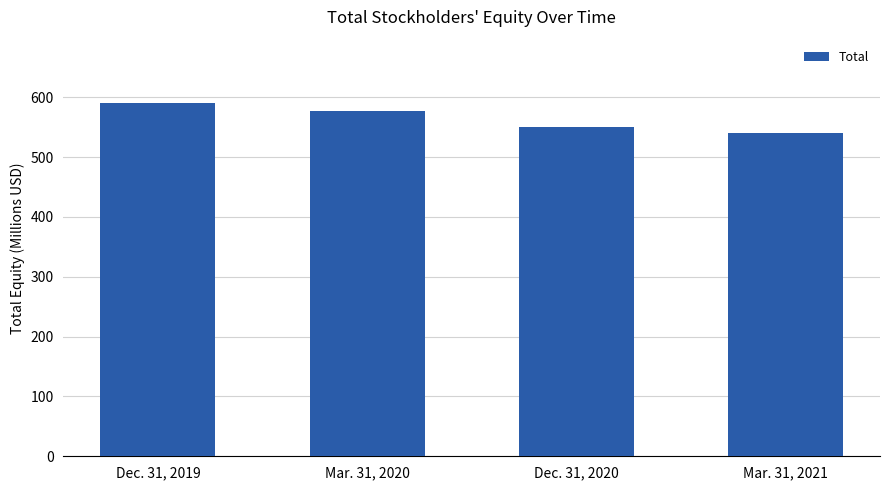

The value at Dec. 31, 2019 is 590.1. True or false?

True